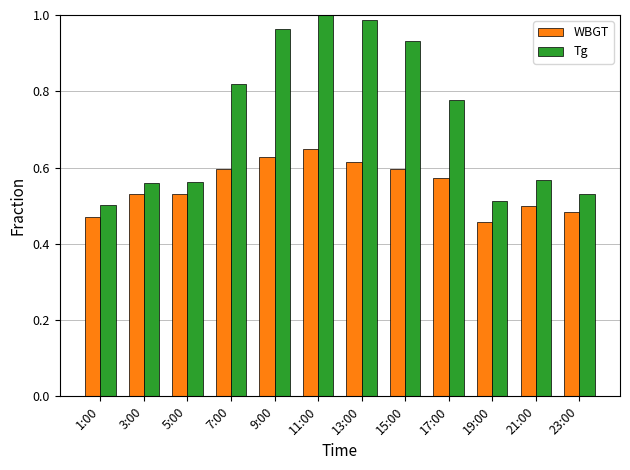

Is it true that Tg equals 1.7 at 15:00?

False